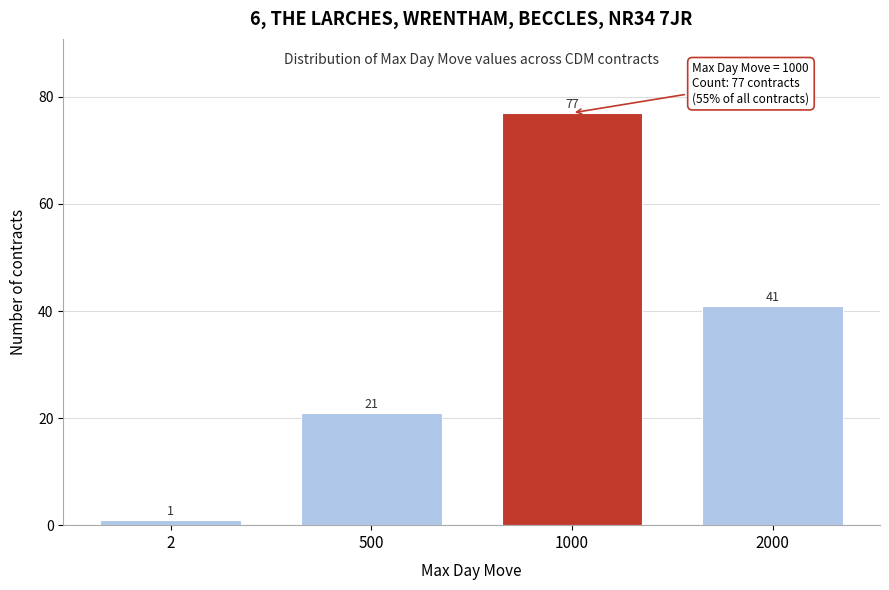

Reading right to left, transcribe all the data shown in this chart.

41	77	21	1